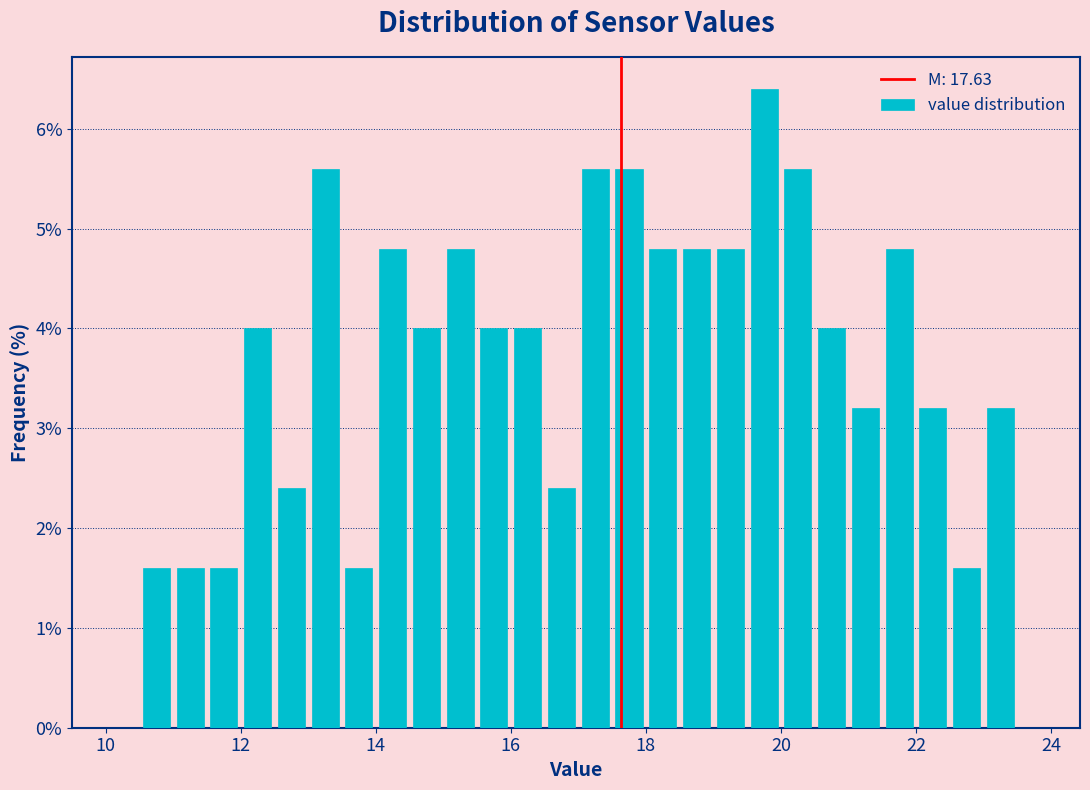

Around what value on the x-axis is the tallest bar? Give the approximate position of its centre, as read against the axis.

19.8